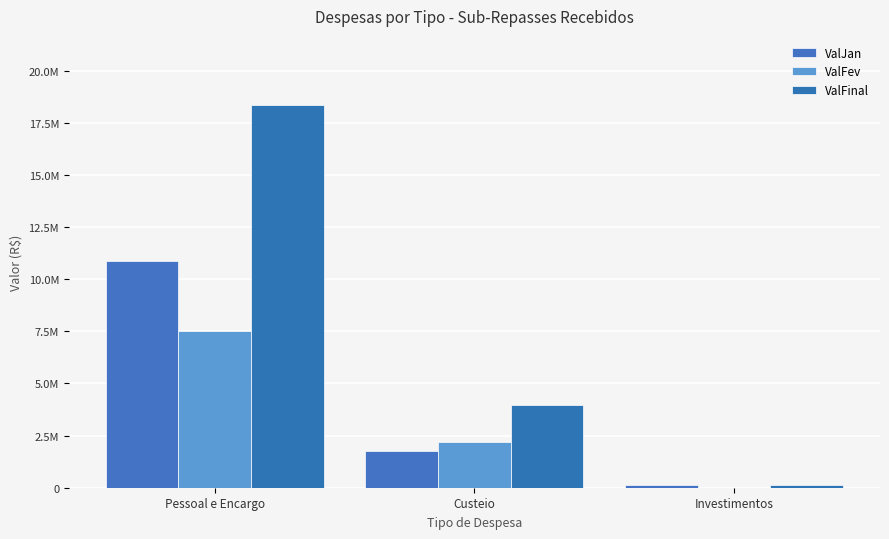

What is the total value across all series at Custeio?

7892757.3